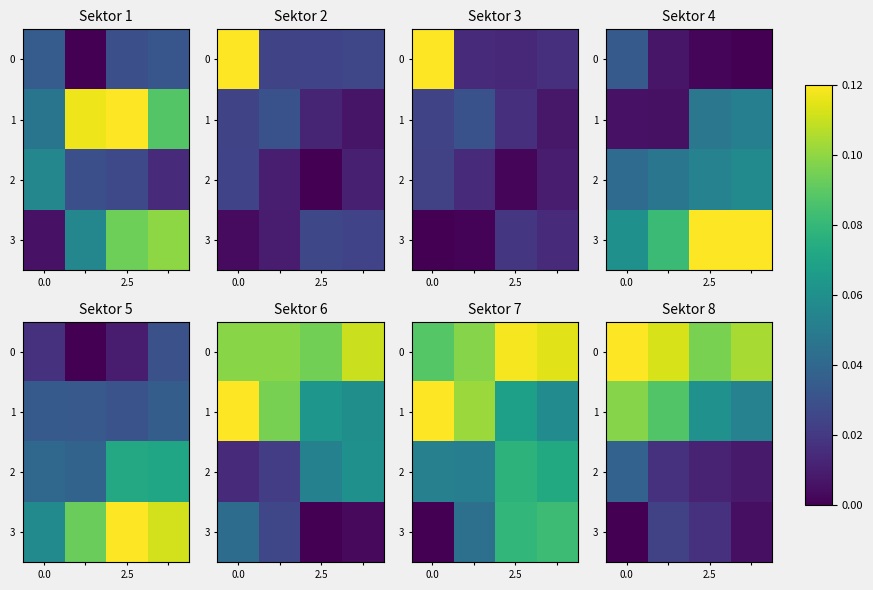

Count the number of categories in the chart.

4